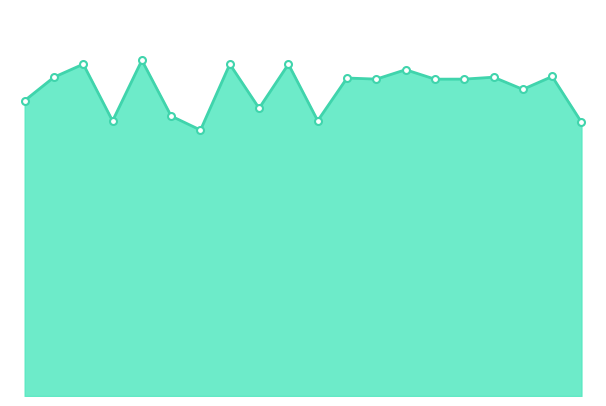

Does the chart display data point markers on the line(s)?

No